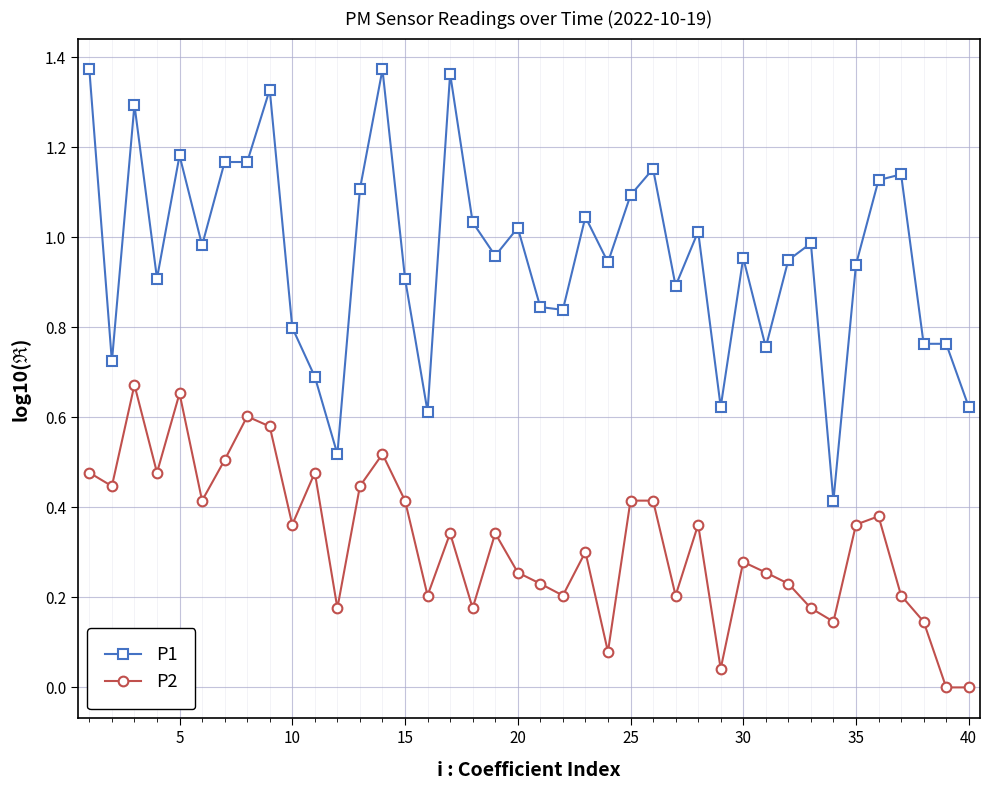

True or false: P2 has more than 0 points higher than both neighbors.

True